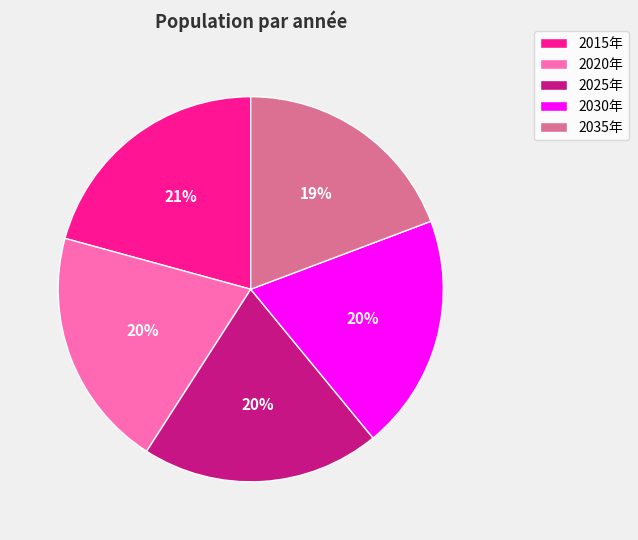

How many segments does this pie chart have?

5